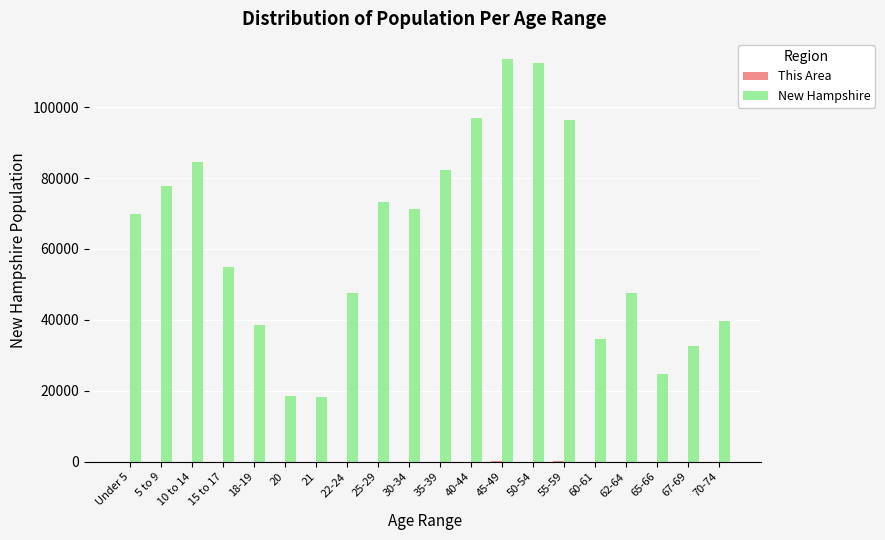

What is the greatest value displayed?

113564